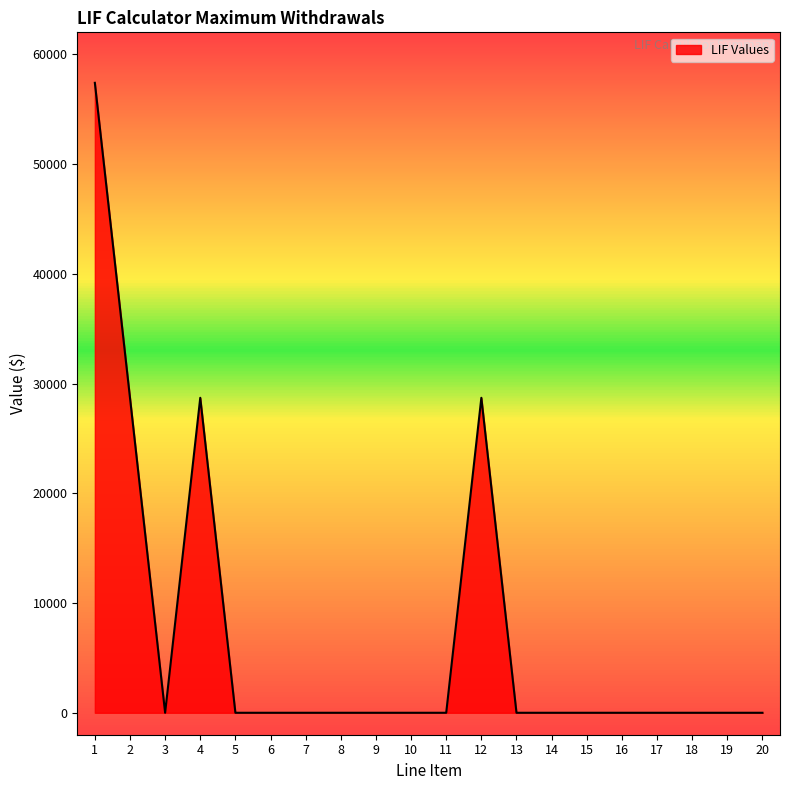

What is the difference between the maximum and minimum values?

57400